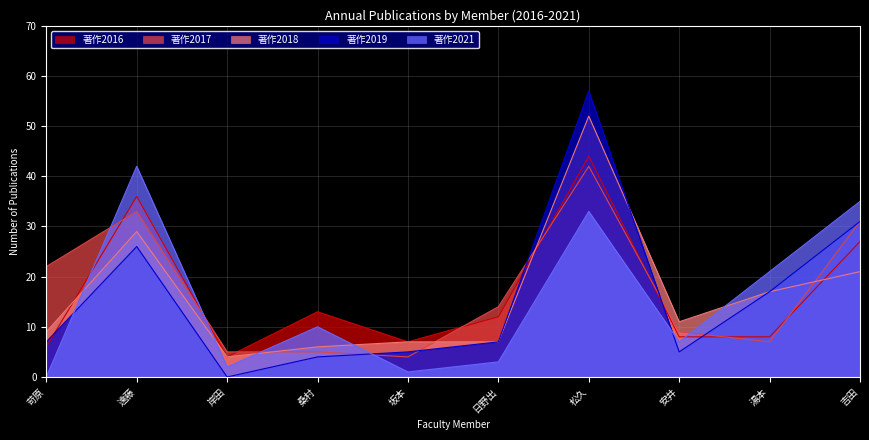

How many values in the 著作2018 series are below 11?

5